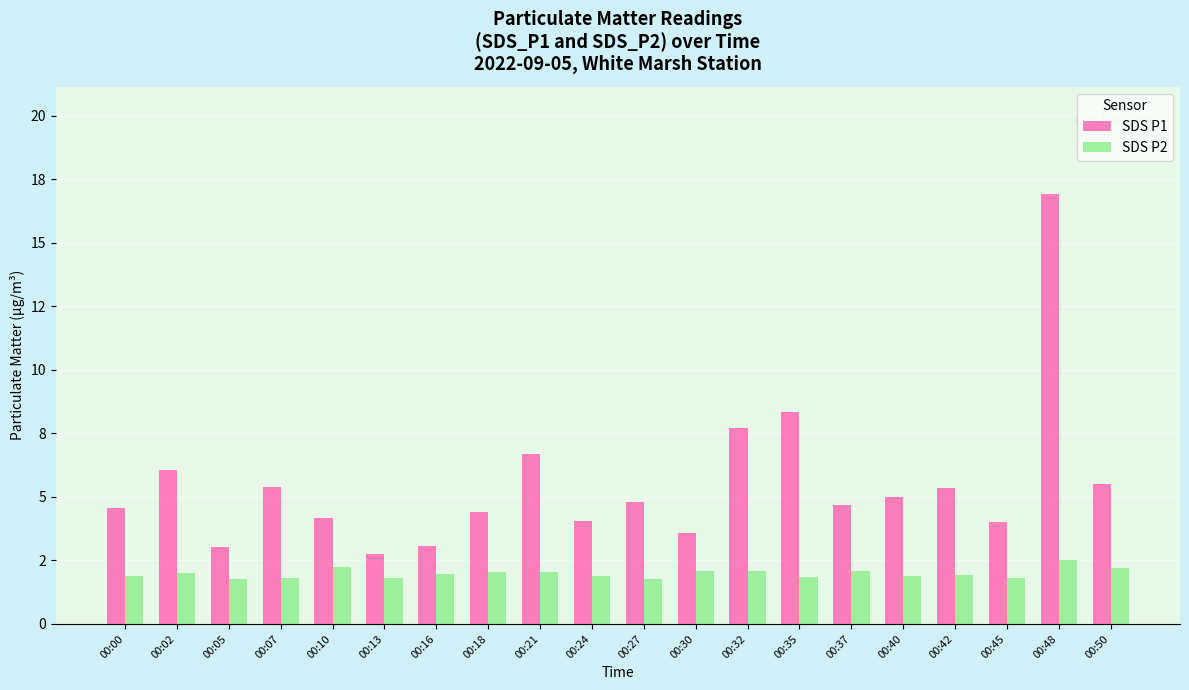

What is the value of the SDS P2 bar at the 14th from the left?

1.8